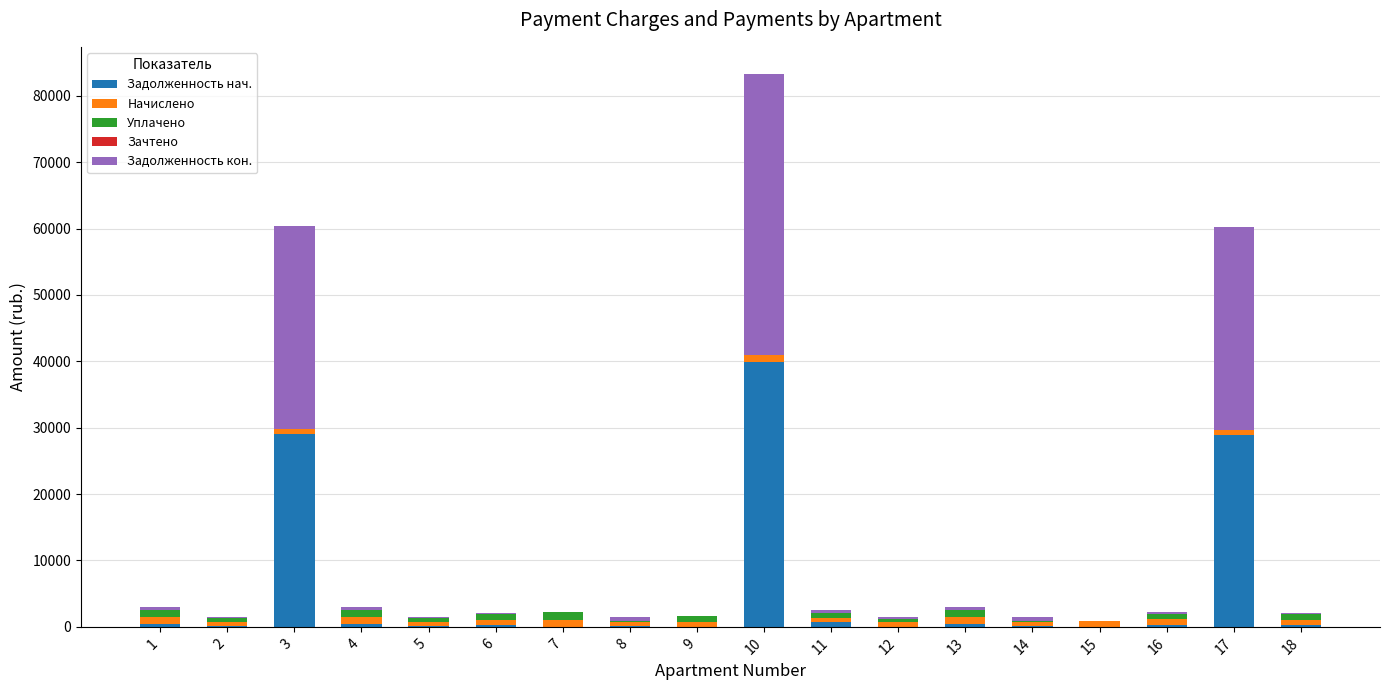

What is the sum of all Задолженность нач. values?

101175.5